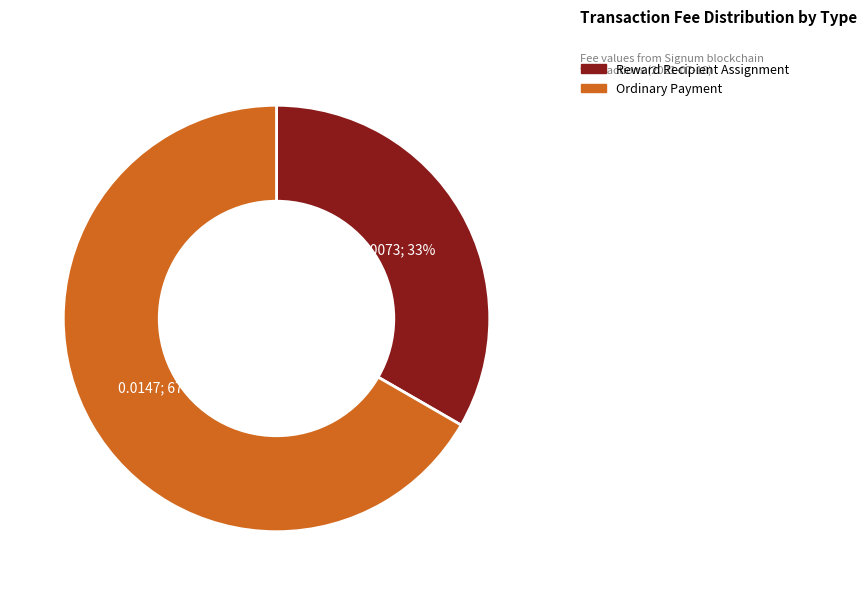

Which category has the biggest portion of the pie?

Ordinary Payment